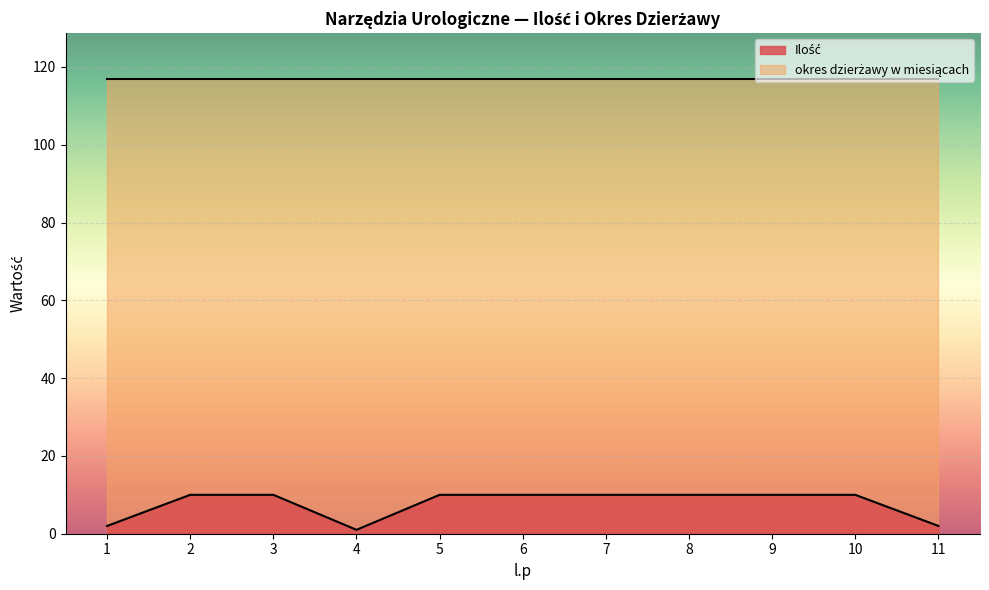

Rank the categories by value from highest to lowest.

2, 3, 5, 6, 7, 8, 9, 10, 1, 11, 4